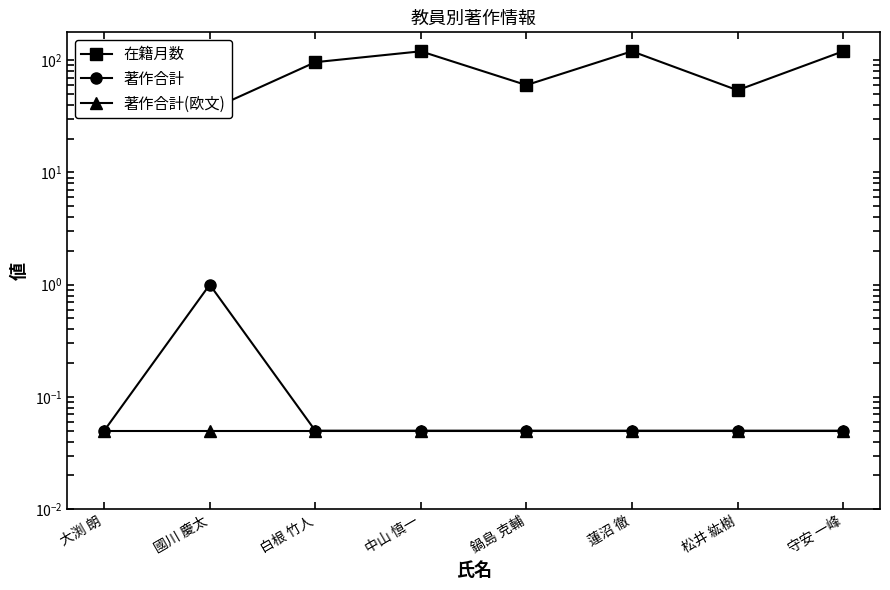

What is the sum of the 著作合計(欧文) values at 國川 慶太 and 白根 竹人?

0.1